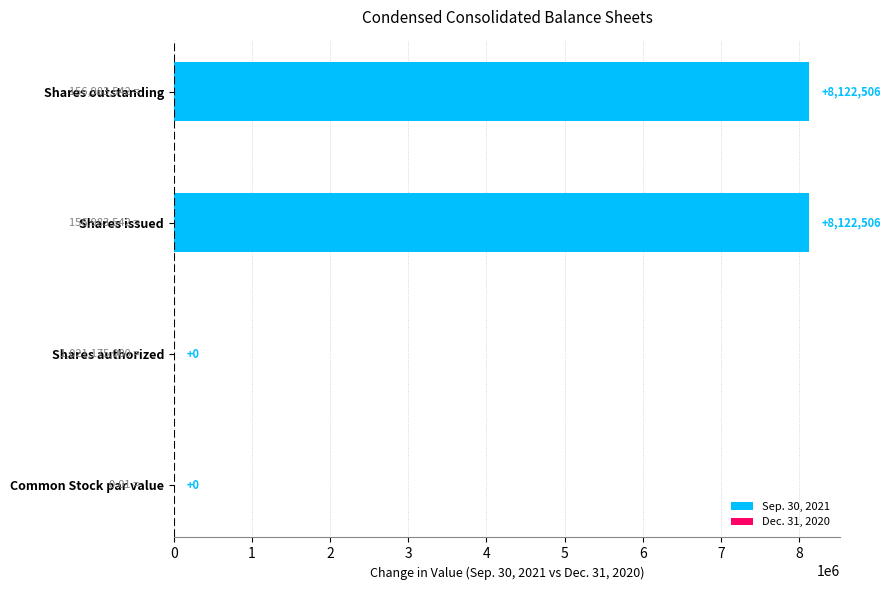

What is the sum of the values at Shares outstanding and Shares authorized?

8122506